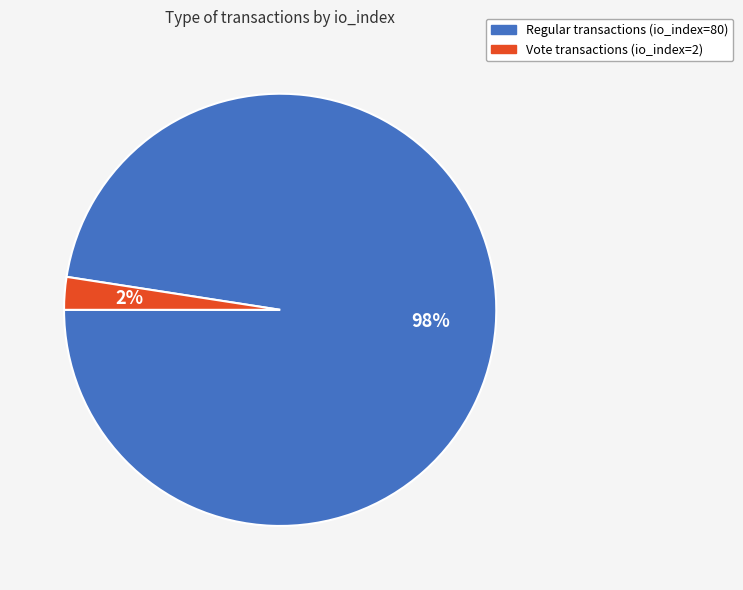

Does any single category account for the majority?

Yes